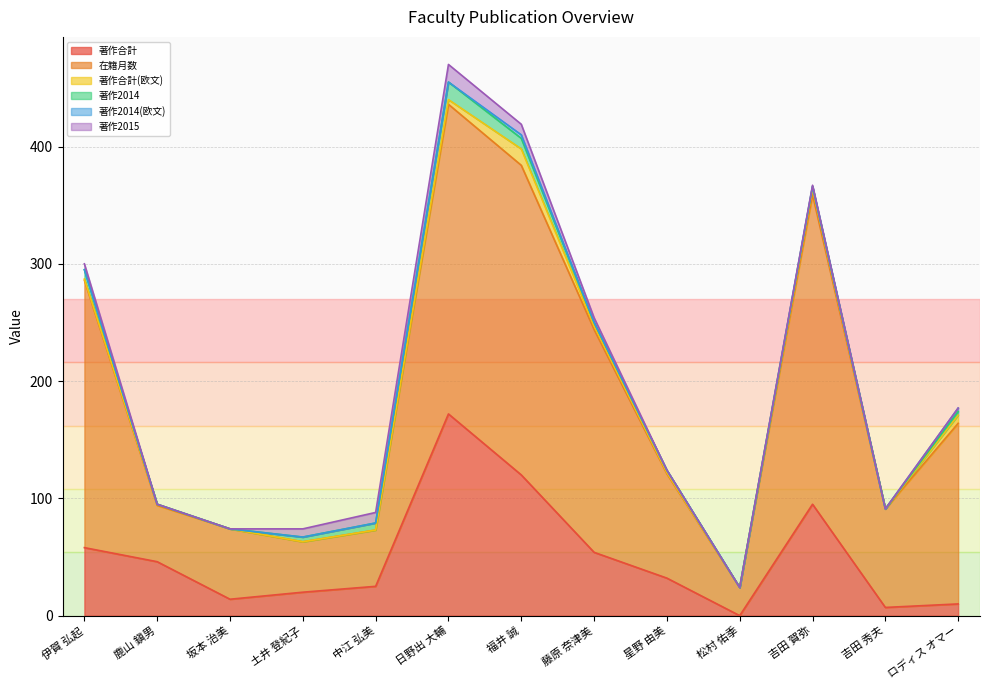

At how many categories does at least one series exceed 172?

5